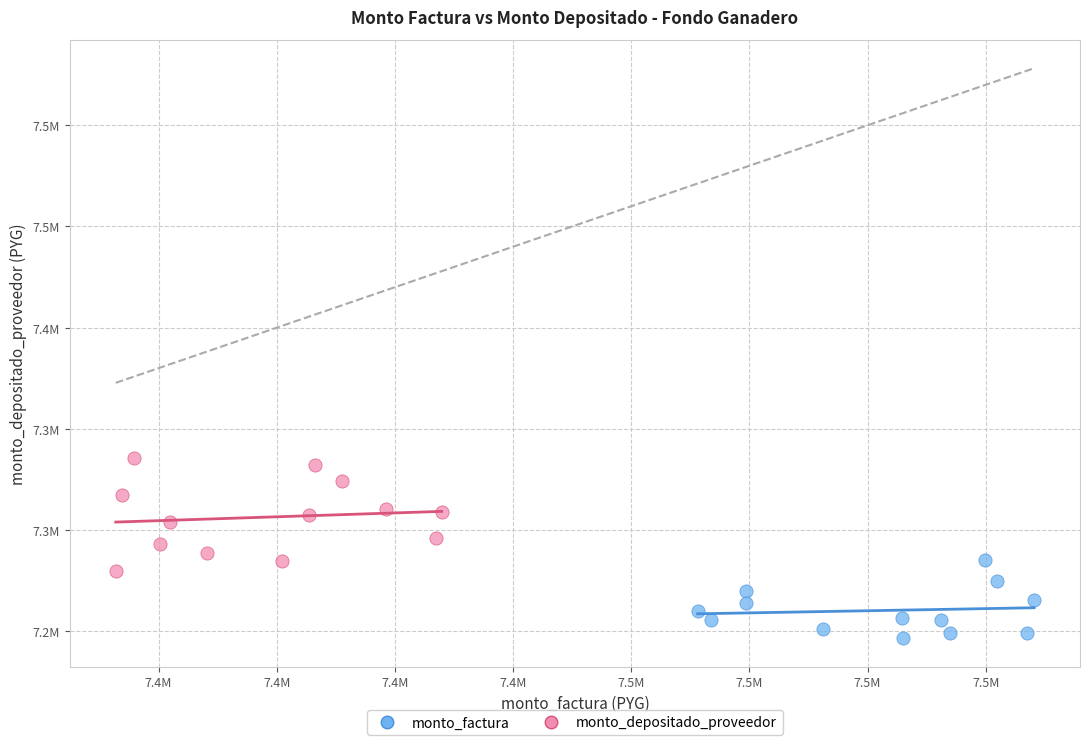

What are all the series names shown in the legend?

monto_factura, monto_depositado_proveedor